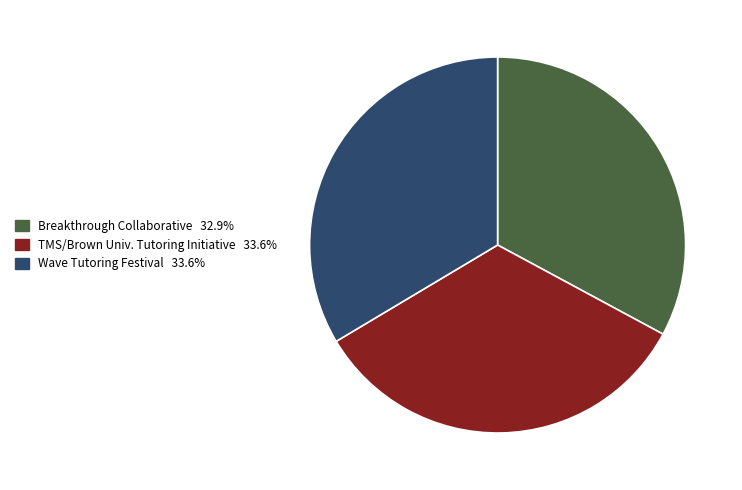

Does any single category account for the majority?

No